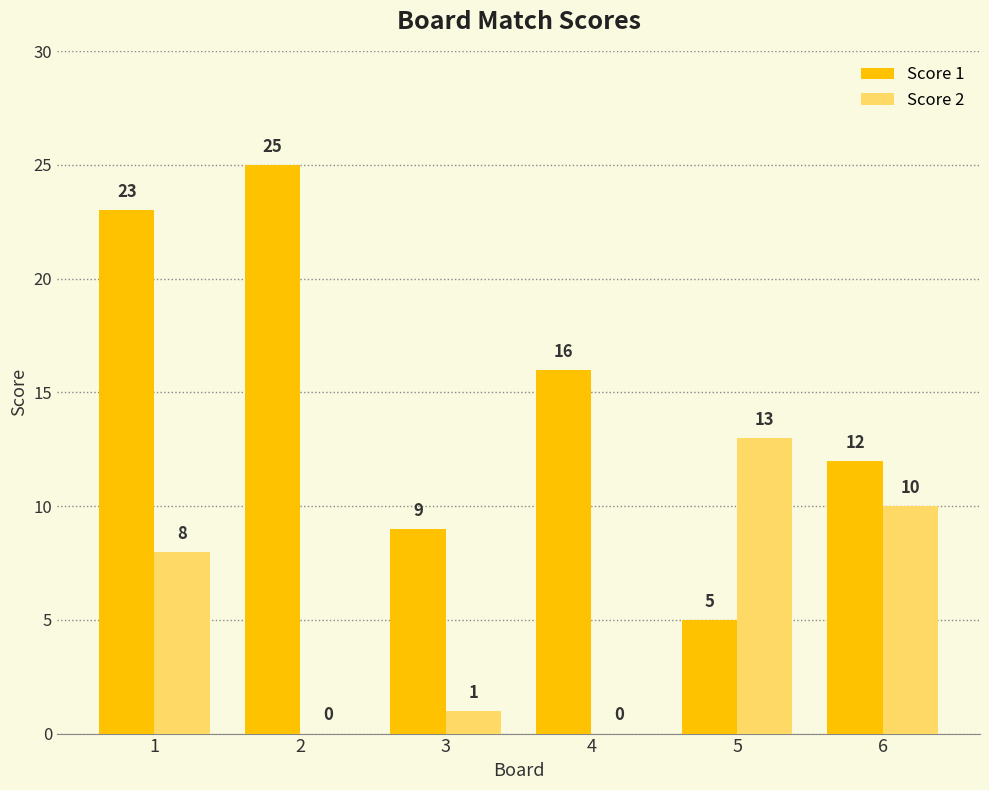

How many Score 1 values are between 9 and 23?

4